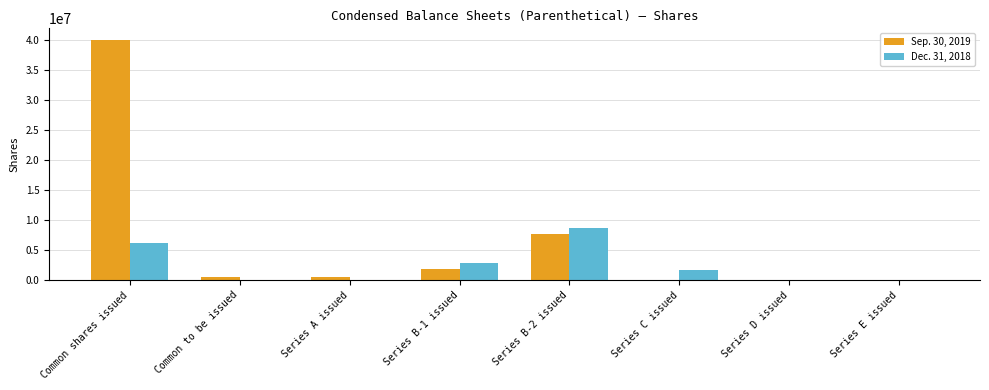

Between Common to be issued and Series B-1 issued, which series saw the biggest shift?

Dec. 31, 2018